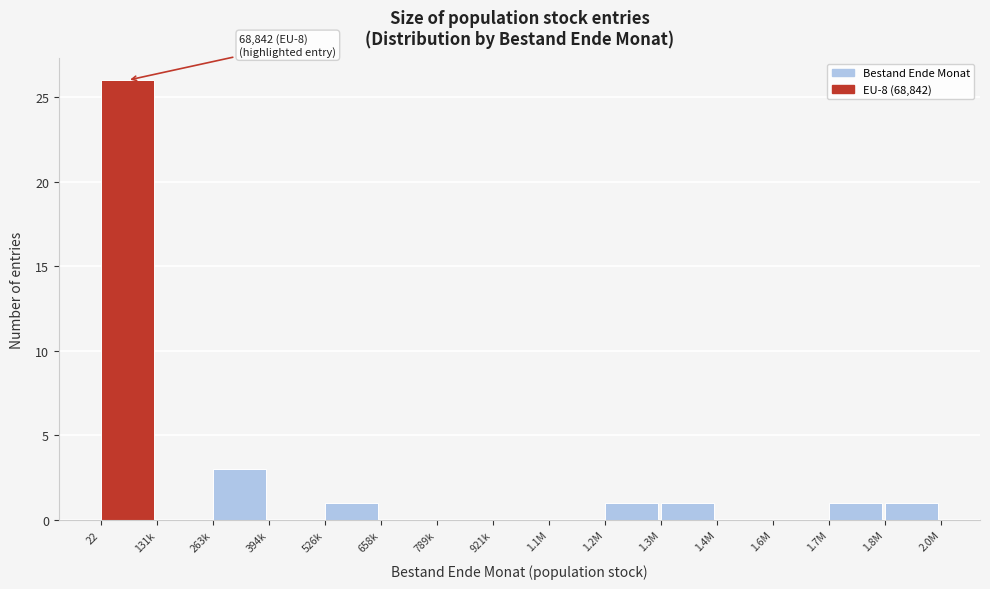

Reading right to left, list all the values displayed in this chart.

1.8M=1	1.7M=1	1.6M=0	1.4M=0	1.3M=1	1.2M=1	1.1M=0	921k=0	789k=0	658k=0	526k=1	394k=0	263k=3	131k=0	22=26